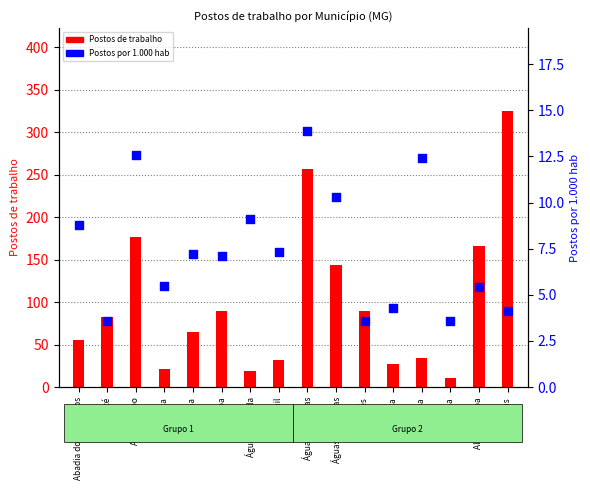

Which series reaches the maximum Y coordinate?

Postos de trabalho